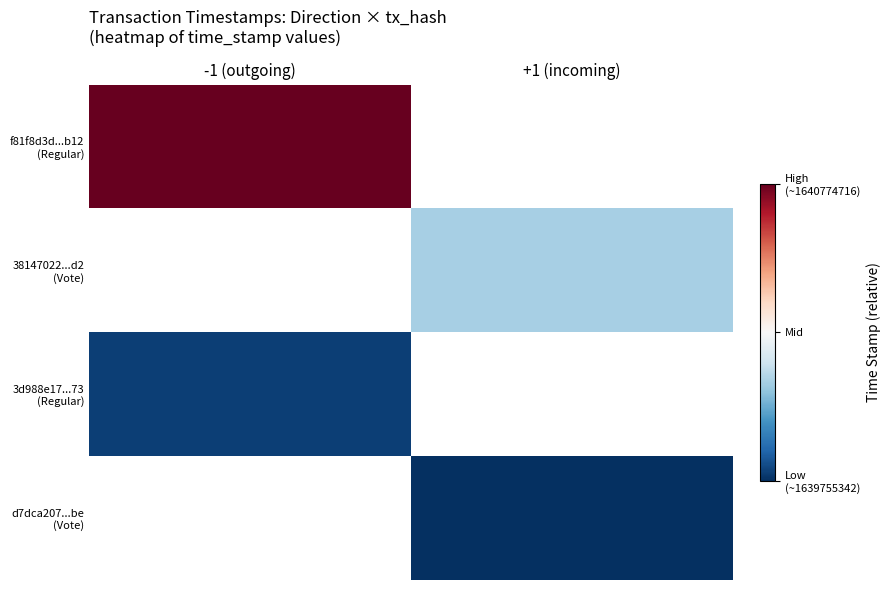

True or false: 38147022...d2 (Vote) has a value of -239670.0 at +1 (incoming).

False